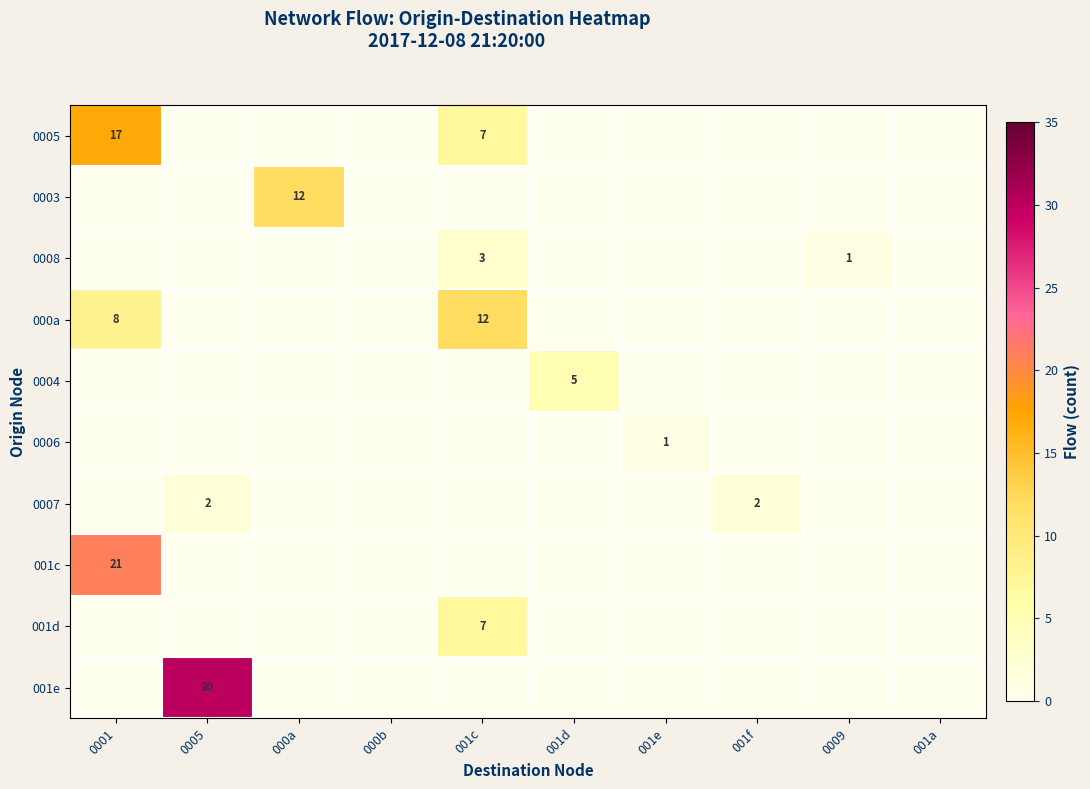

The 0003 series shows 6 at 000a. True or false?

False